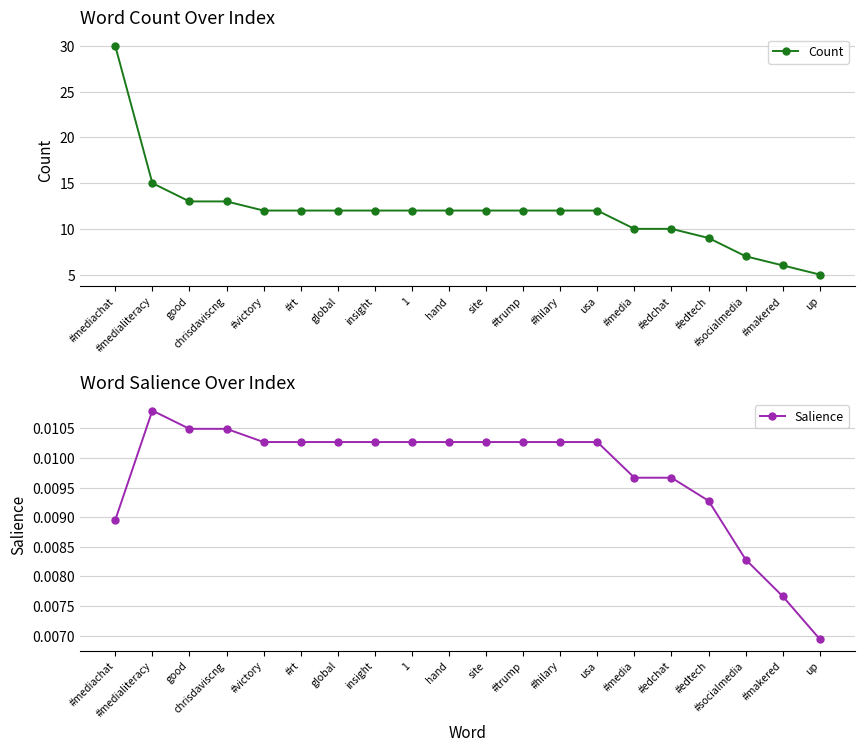

What value does the Count series have at #media?

10